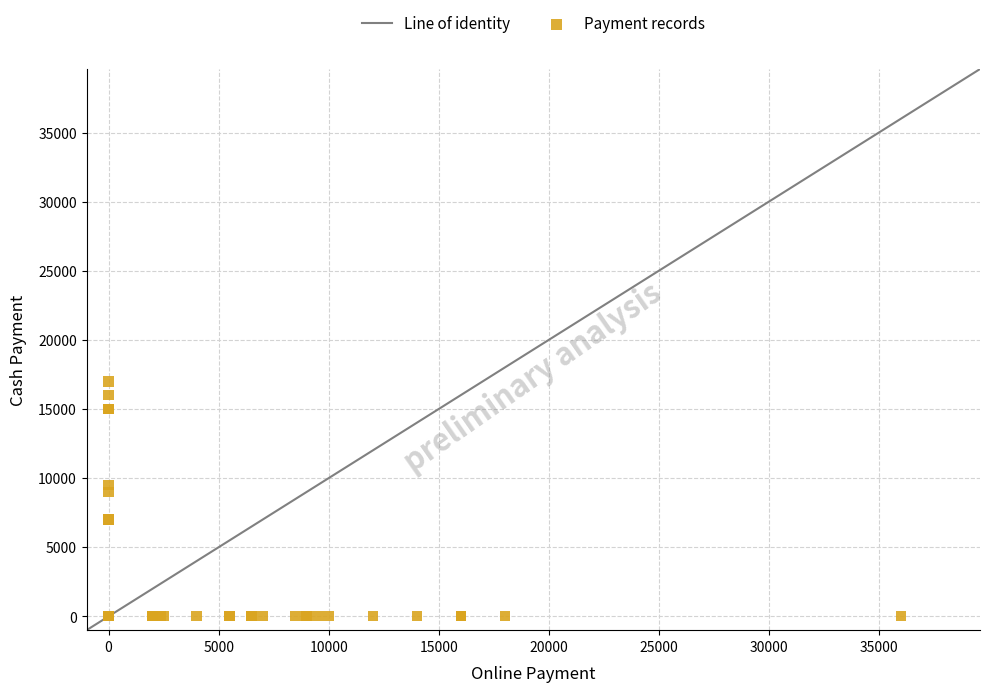

What Y value in the scatter plot is closest to 8500?

9000